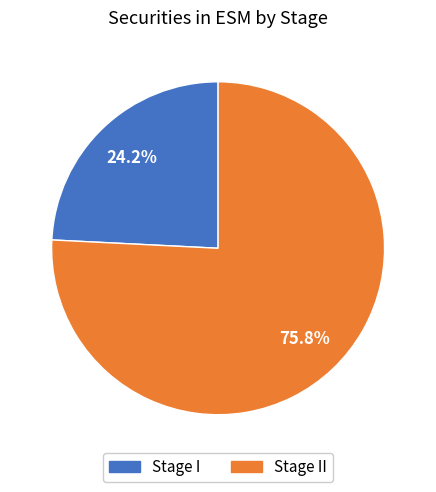

Is there a majority slice in this chart?

Yes